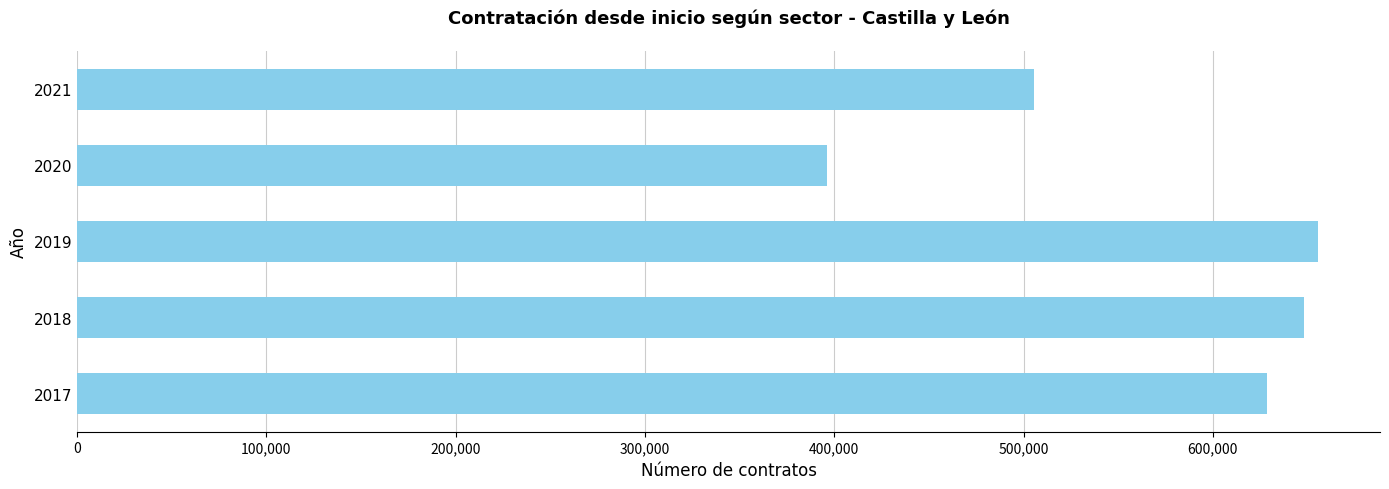

How many data points does each series have?

5